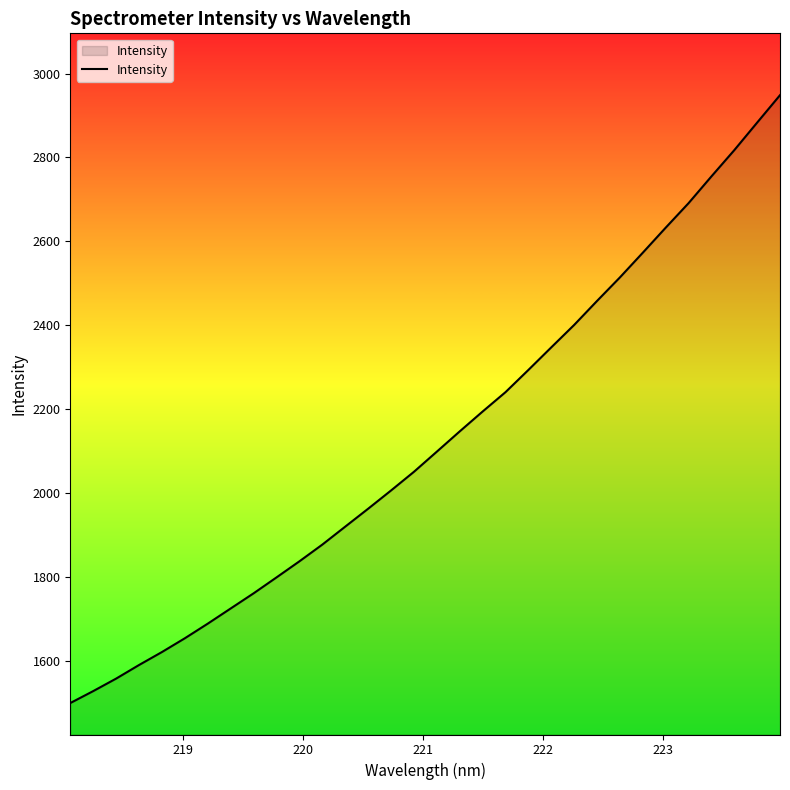

What is the maximum value shown in the chart?

2948.6